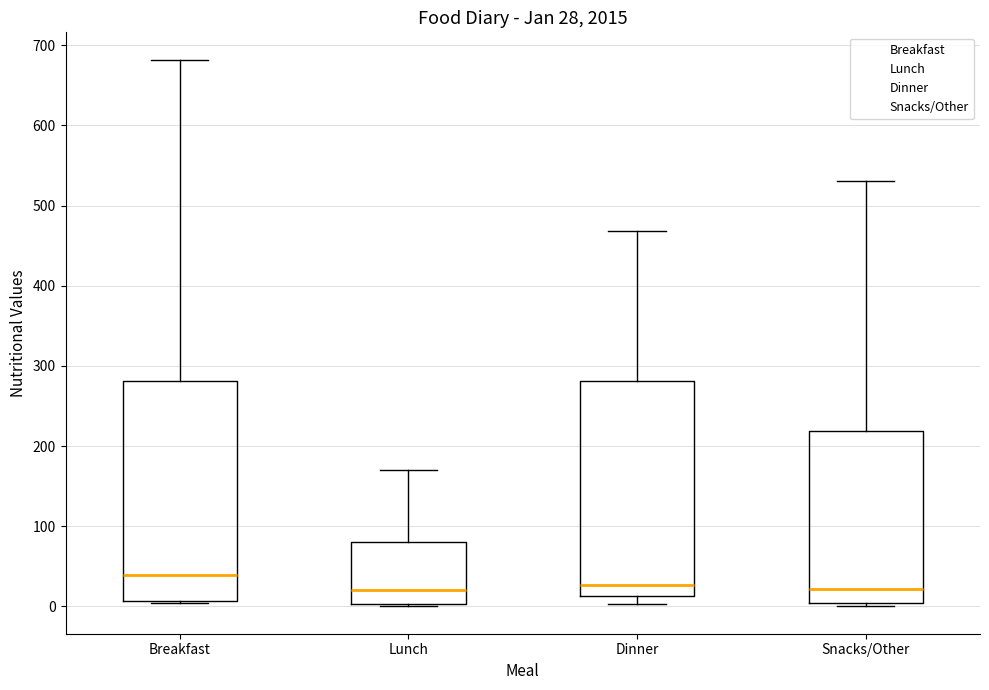

Which box's median line is the highest?

Breakfast